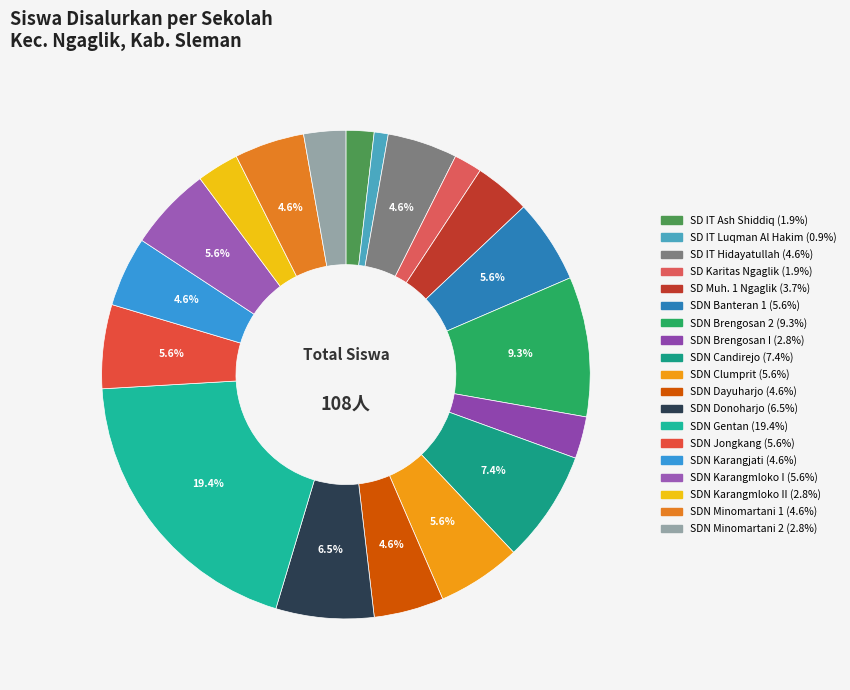

What is the largest slice in the pie chart?

SD NEGERI GENTAN